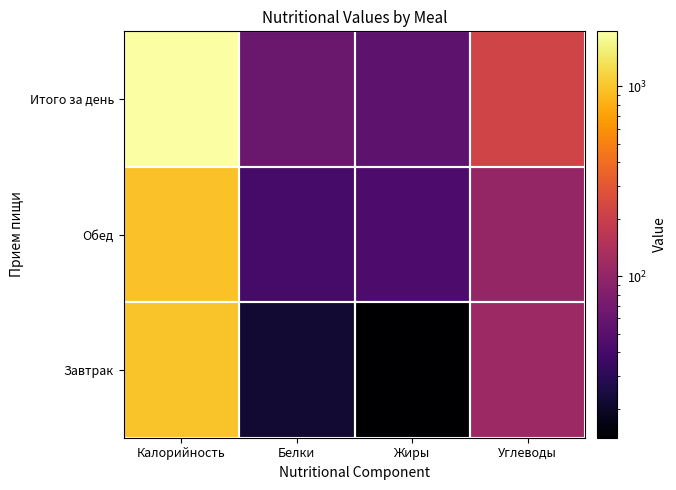

What is the minimum value shown in the chart?

14.1